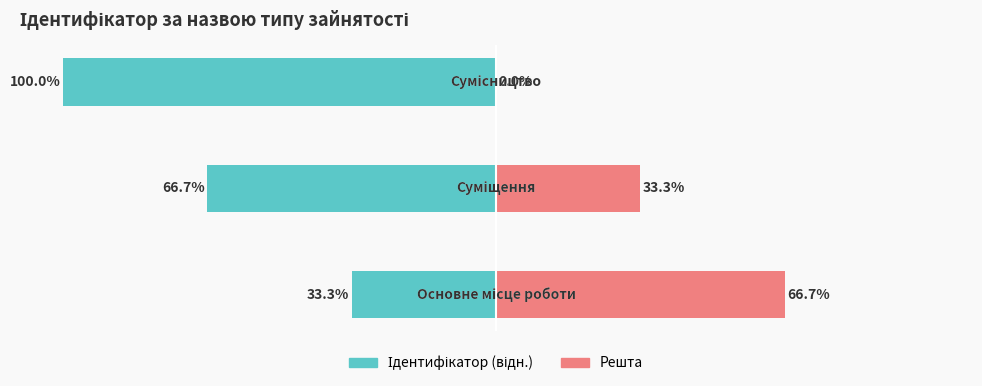

List the labels in order of Решта value, largest first.

0, 1, 2